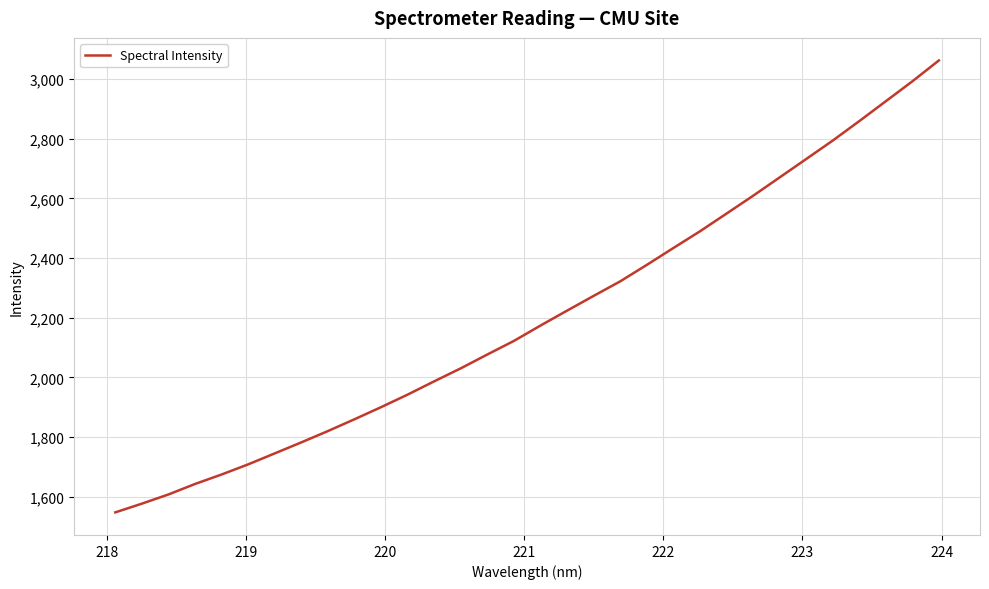

What is the smallest value displayed?

1547.3